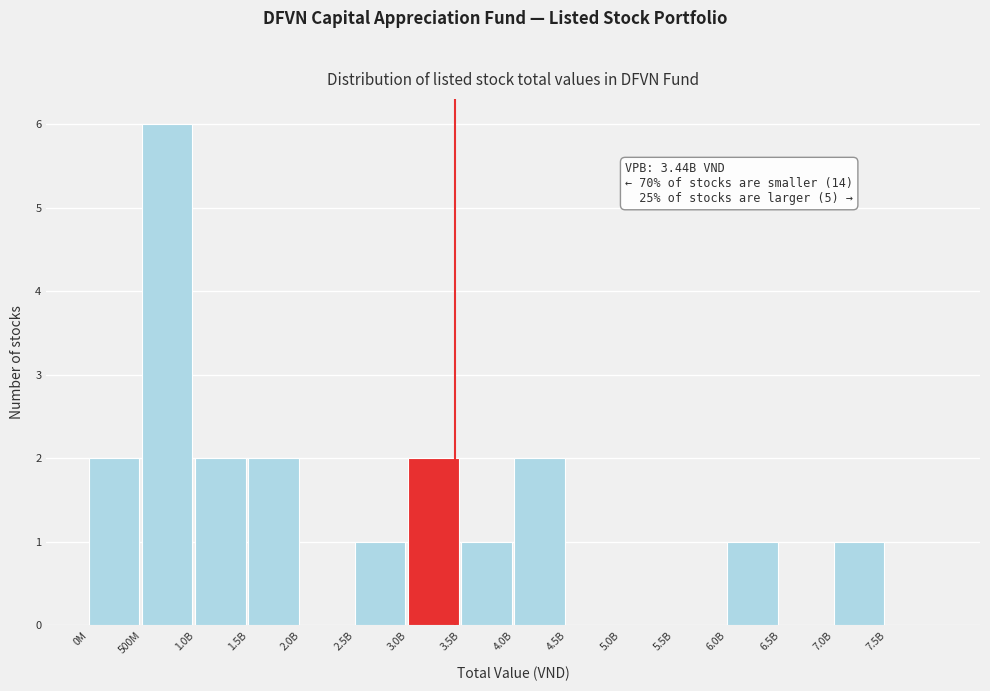

Reading left to right, what are all the values shown in this chart?

0M=2	500M=6	1.0B=2	1.5B=2	2.0B=0	2.5B=1	3.0B=2	3.5B=1	4.0B=2	4.5B=0	5.0B=0	5.5B=0	6.0B=1	6.5B=0	7.0B=1	7.5B=0